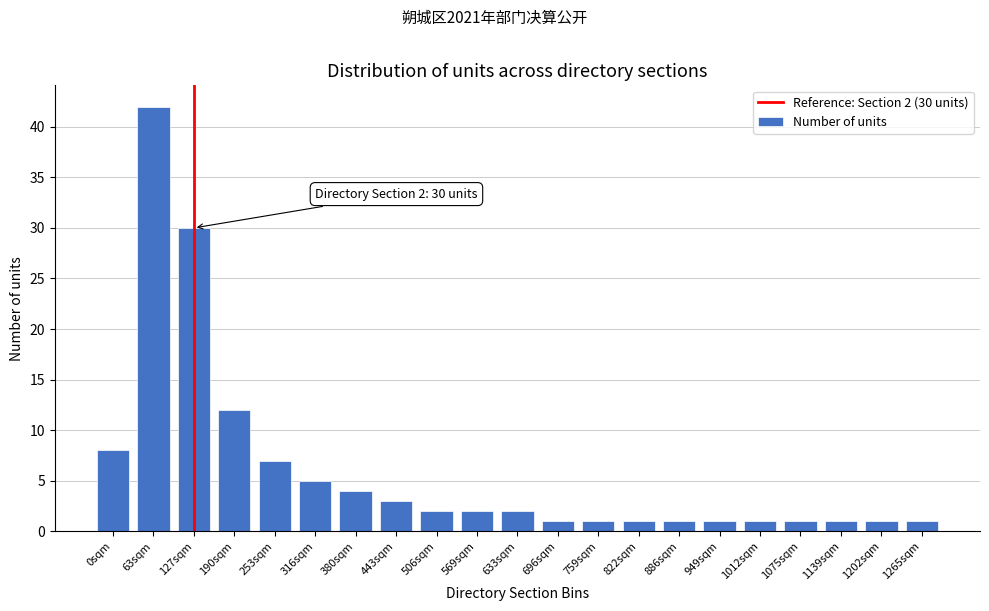

Reading right to left, extract all data points from this chart.

1265sqm=1	1202sqm=1	1139sqm=1	1075sqm=1	1012sqm=1	949sqm=1	886sqm=1	822sqm=1	759sqm=1	696sqm=1	633sqm=2	569sqm=2	506sqm=2	443sqm=3	380sqm=4	316sqm=5	253sqm=7	190sqm=12	127sqm=30	63sqm=42	0sqm=8